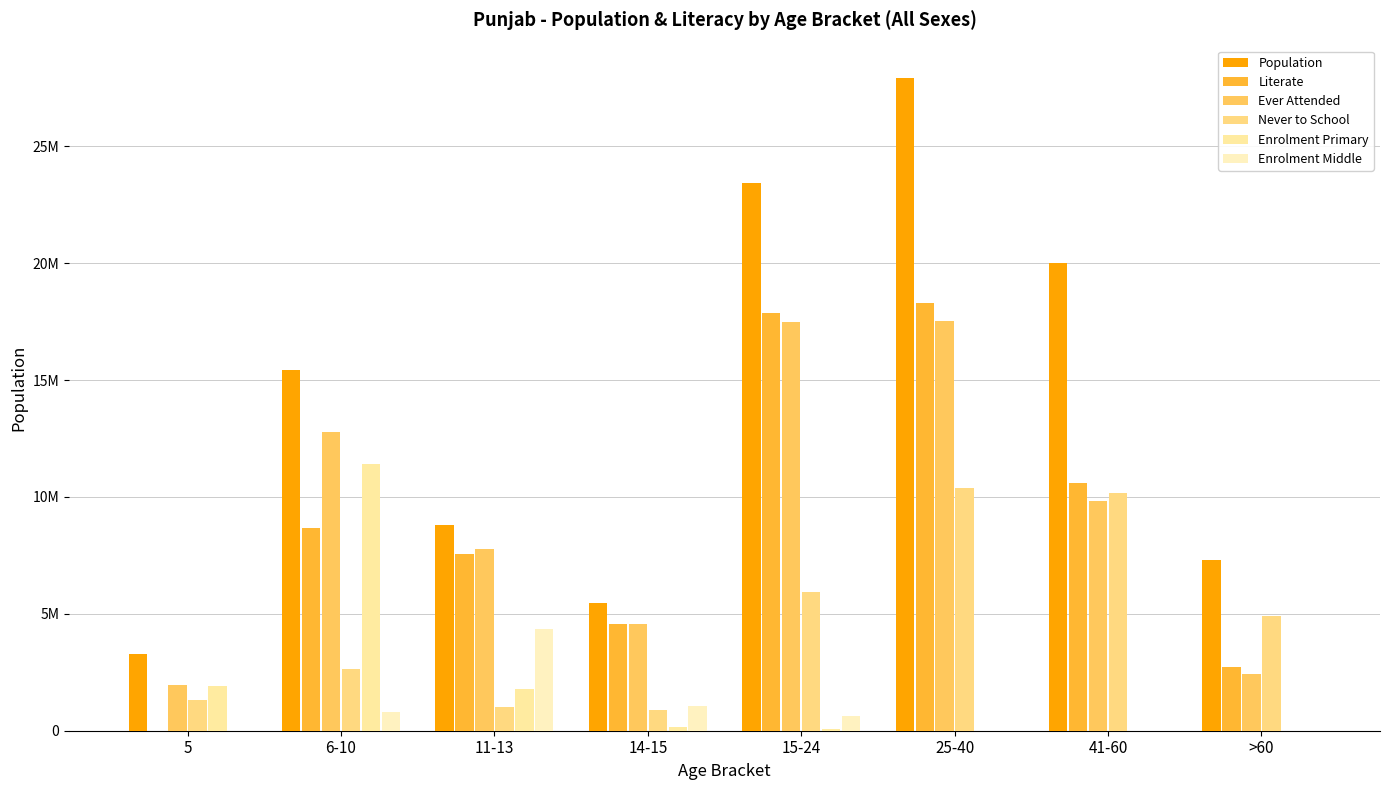

Reading left to right, what are all the values shown in this chart?

Population: 5=3294817	6-10=15412942	11-13=8788878	14-15=5473103	15-24=23414305	25-40=27917858	41-60=20019456	>60=7322329
Literate: 5=0	6-10=8682504	11-13=7551409	14-15=4558913	15-24=17850974	25-40=18285434	41-60=10587285	>60=2739168
Ever Attended: 5=1975285	6-10=12768930	11-13=7773324	14-15=4570569	15-24=17471971	25-40=17532246	41-60=9844832	>60=2417842
Never to School: 5=1319532	6-10=2644012	11-13=1015554	14-15=902534	15-24=5942334	25-40=10385612	41-60=10174624	>60=4904487
Enrolment Primary: 5=1912291	6-10=11399254	11-13=1783000	14-15=147606	15-24=78076	25-40=0	41-60=0	>60=0
Enrolment Middle: 5=0	6-10=781126	11-13=4345294	14-15=1078400	15-24=608944	25-40=0	41-60=0	>60=0